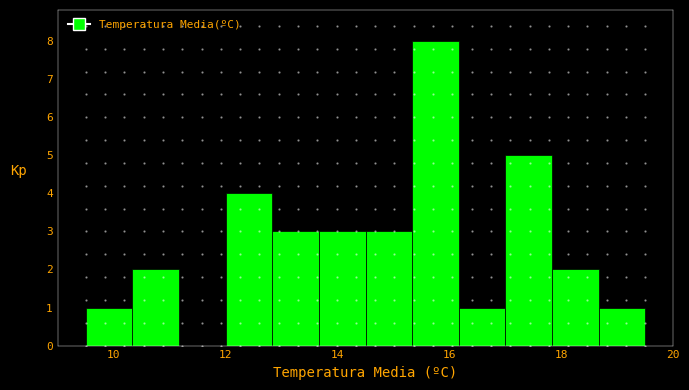

How tall is the bar that spans 17.8 to 18.6 on the x-axis? Neither the bar edges nor the heights are printed on the chart, so give them approximately, as read against the axes.

2